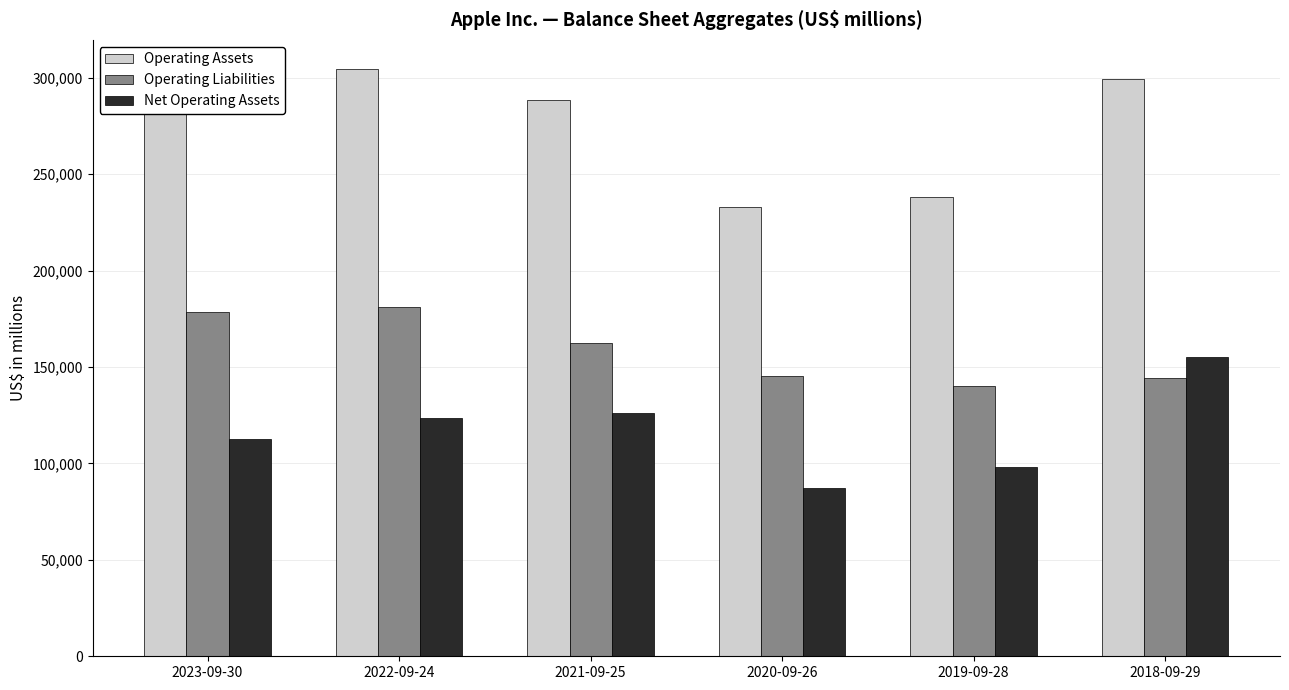

What are all the series names shown in the legend?

Operating Assets, Operating Liabilities, Net Operating Assets